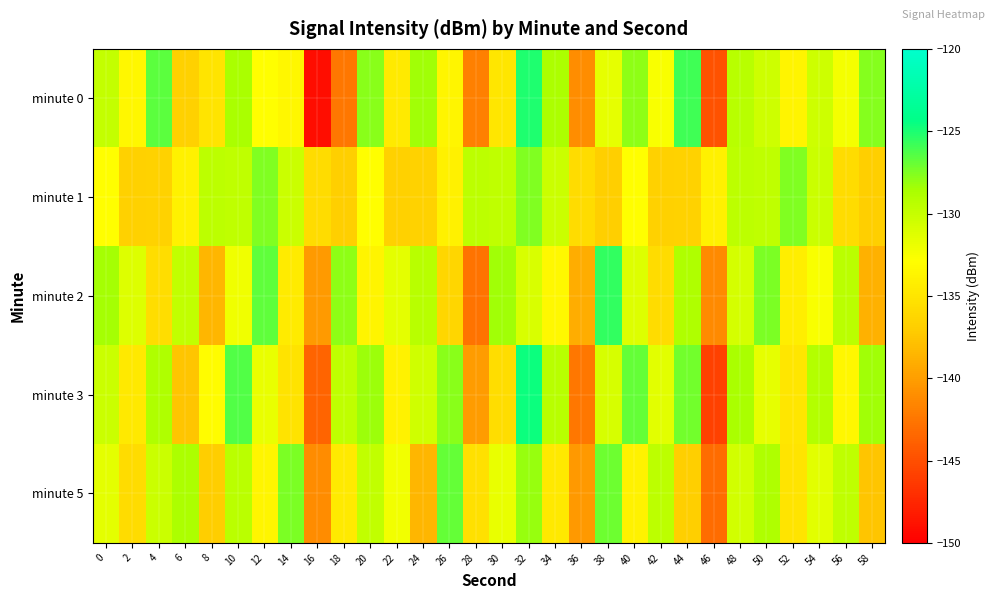

At 4, list the series in order from largest to smallest.

minute 0, minute 3, minute 5, minute 2, minute 1